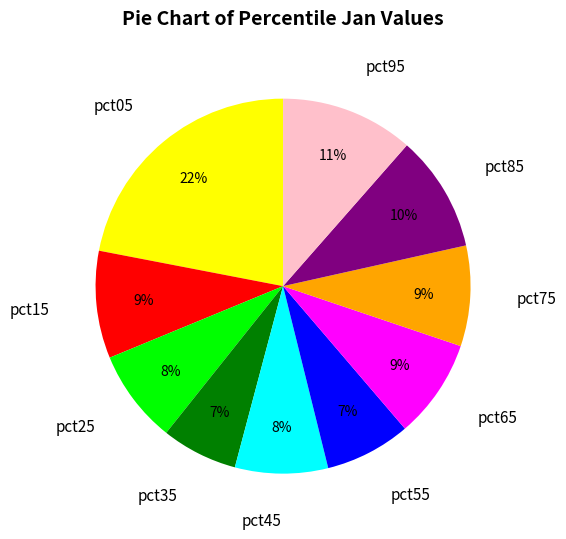

To the nearest percent, what percentage of the pie is pct95?

11%